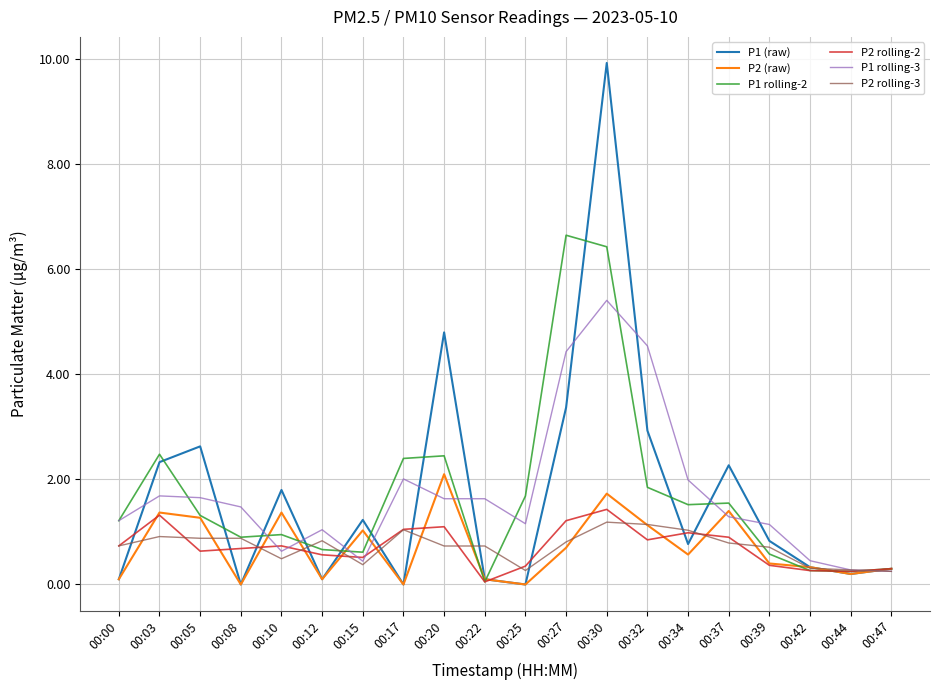

Where does the P1 rolling-2 series first go above 1?

00:00